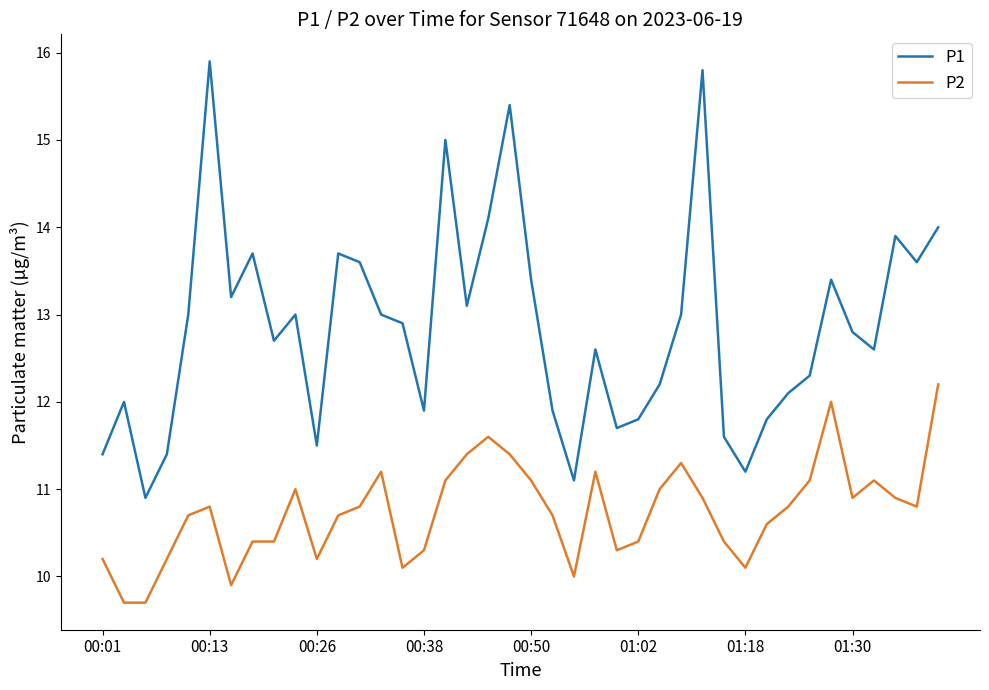

What are all the series names shown in the legend?

P1, P2